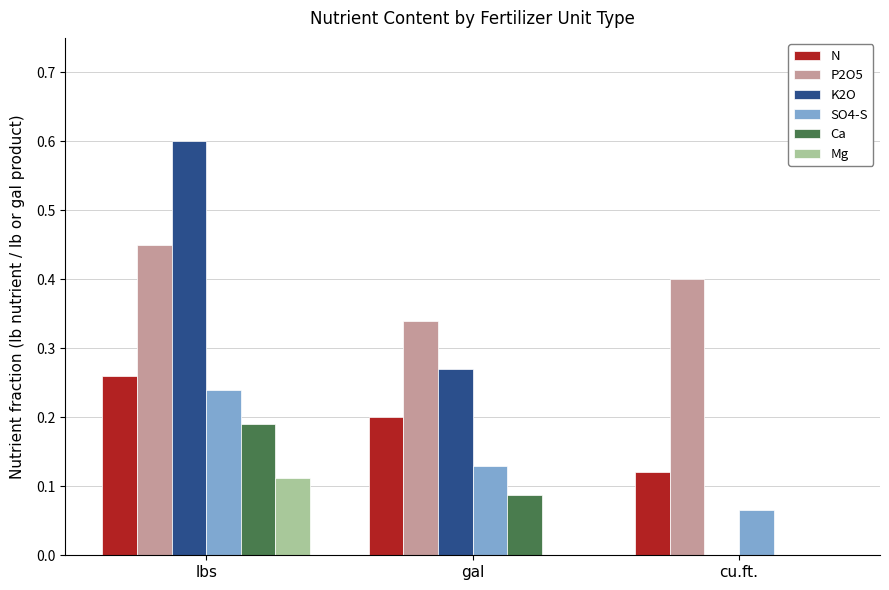

True or false: P2O5 has a value of 0.2 at gal.

False